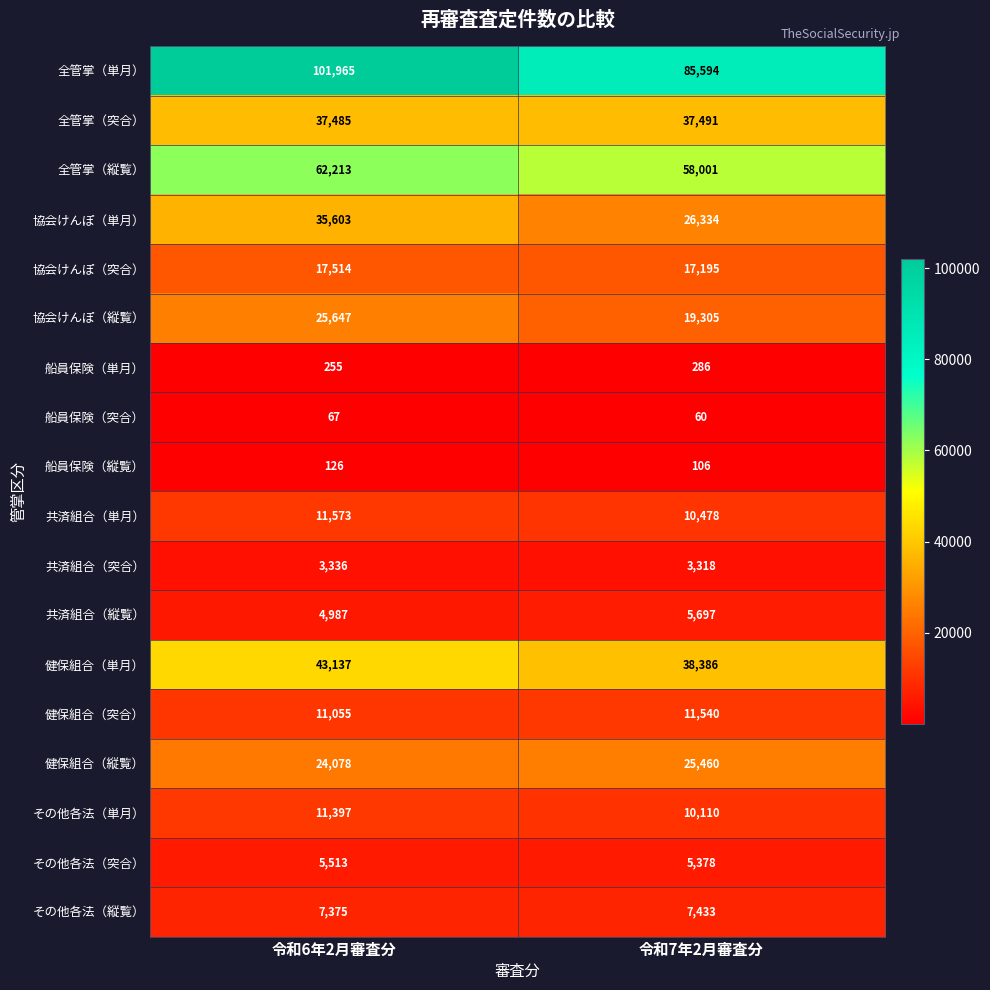

Which series changed the most between 令和6年2月審査分 and 令和7年2月審査分?

全管掌（単月）